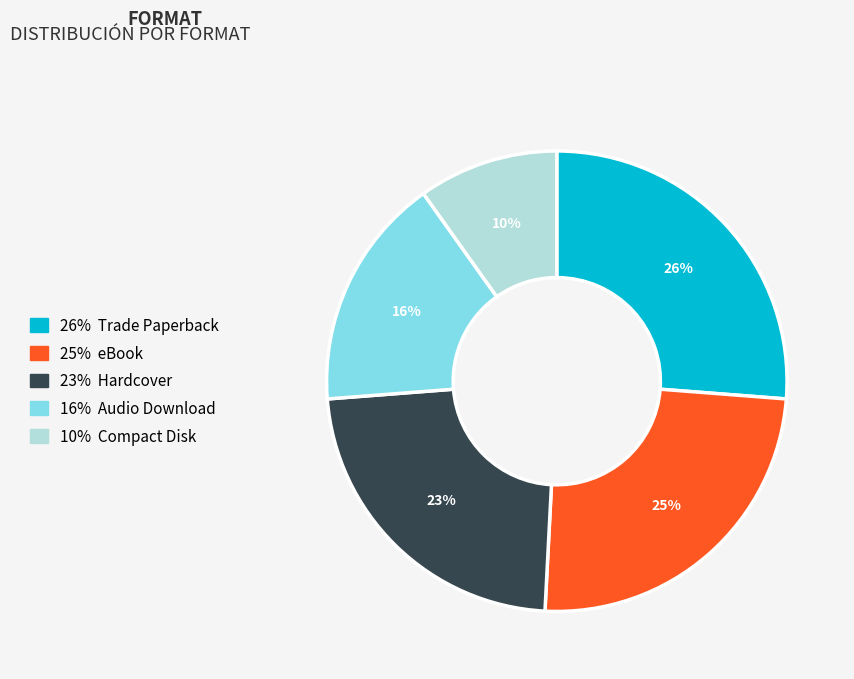

Does any single category account for the majority?

No